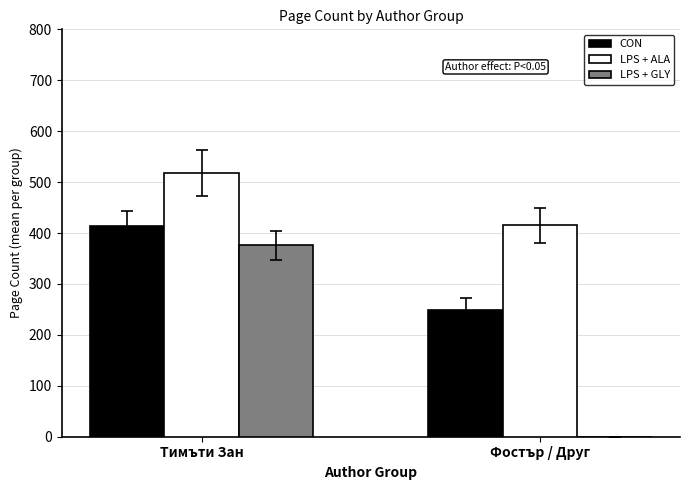

What value does the LPS + ALA series have at Тимъти Зан?

517.3